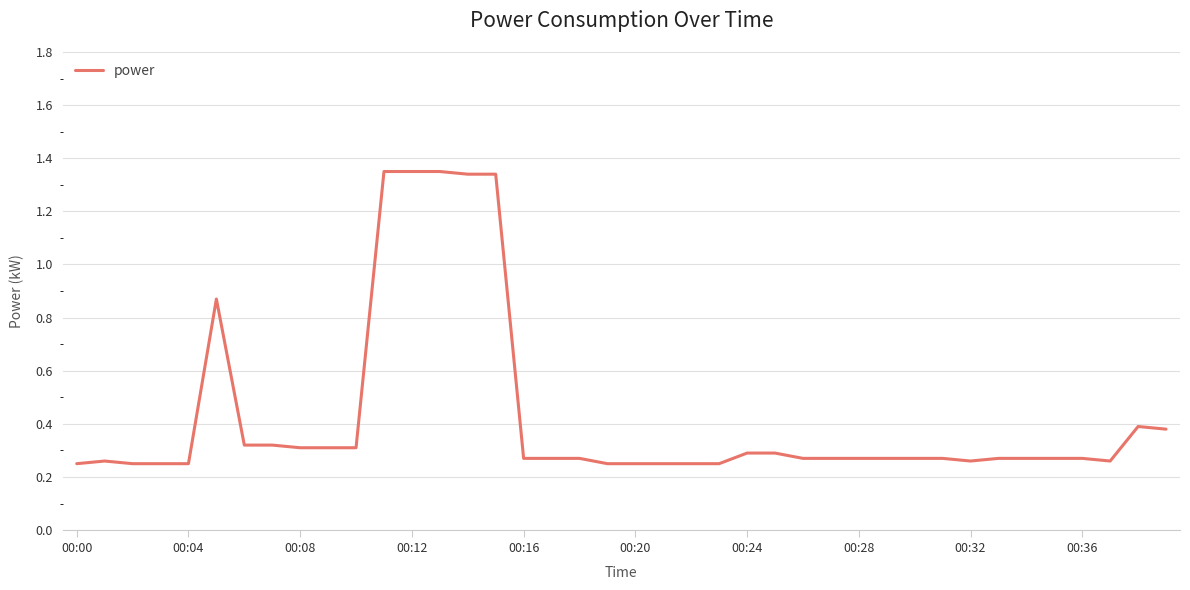

What is the difference between the maximum and minimum values?

1.1